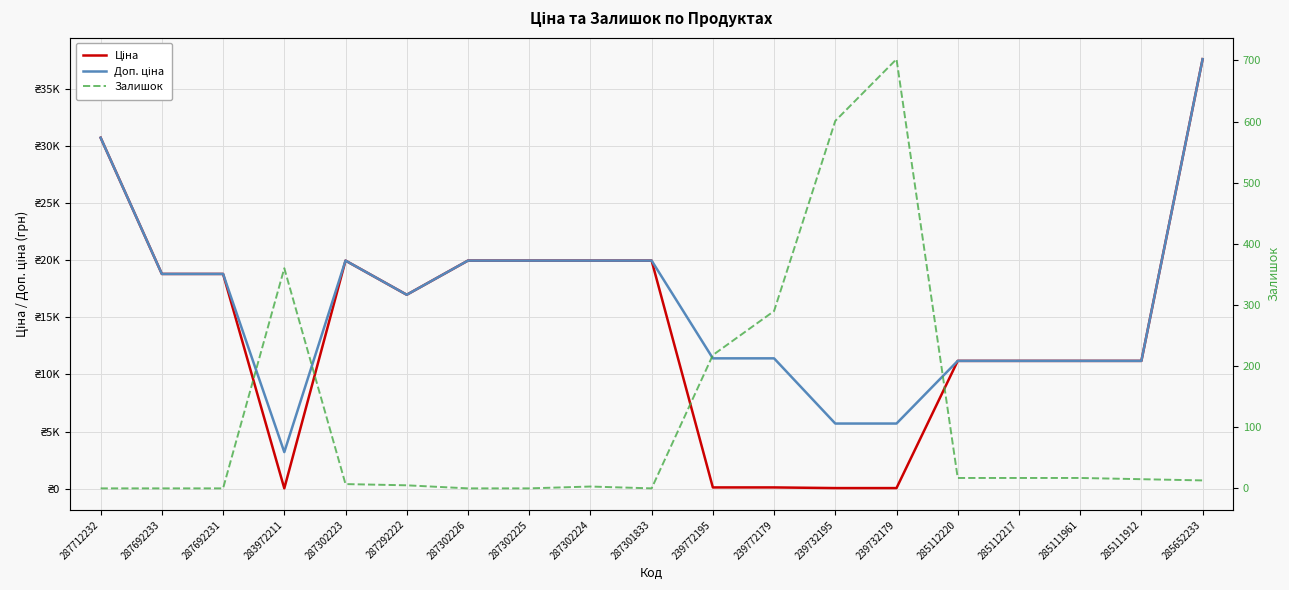

Which category has the lowest value in the Доп. ціна series?

283972211